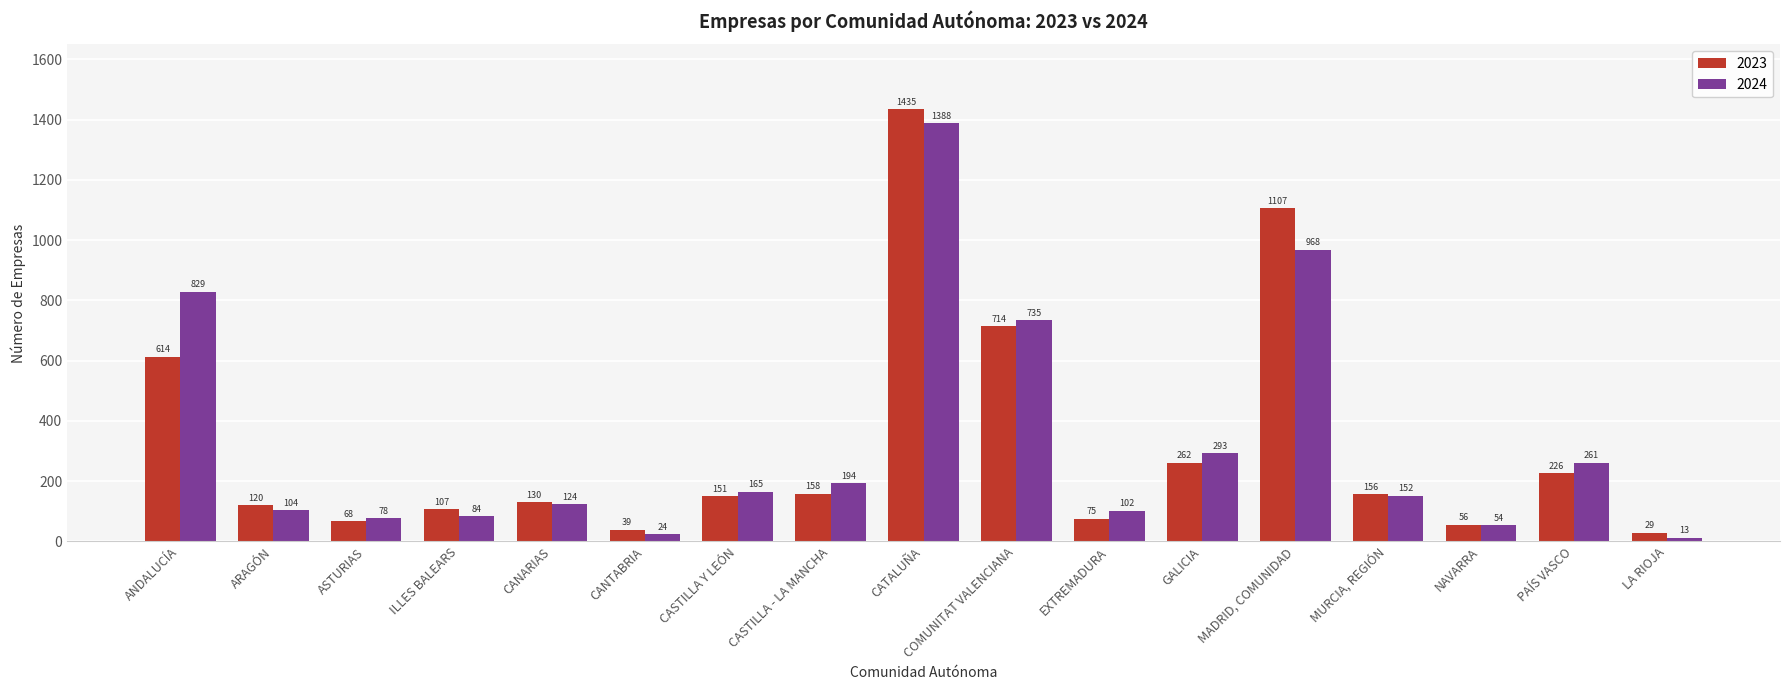

What are all the series names shown in the legend?

2023, 2024